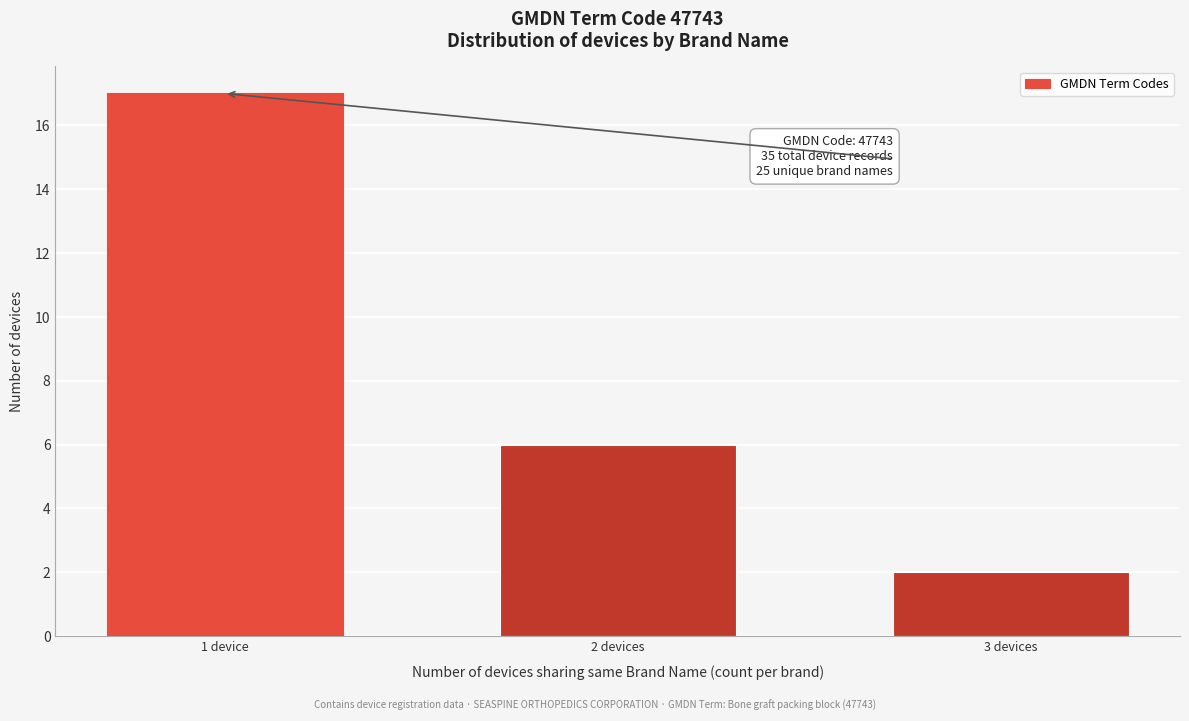

Reading left to right, what are all the values shown in this chart?

17	6	2